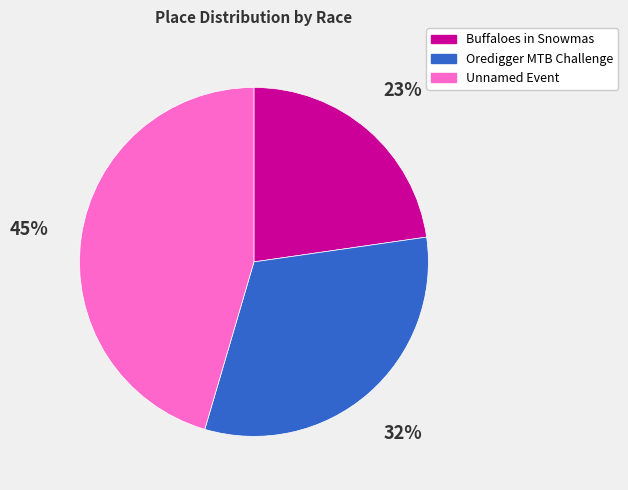

True or false: Unnamed Event accounts for 51% of the total.

False